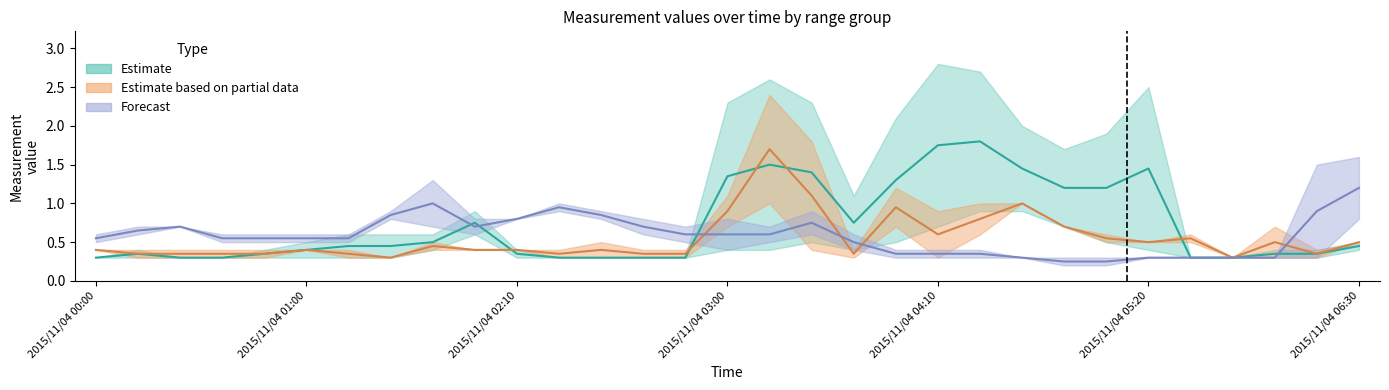

What is the sum of the 2.490 values at 2015/11/04 03:10 and 2015/11/04 03:50?

1.3